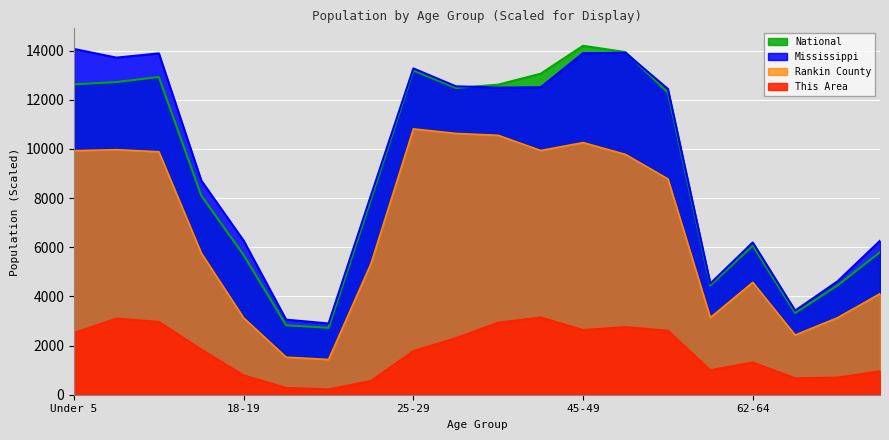

At which category does National reach its first local peak?

10 to 14